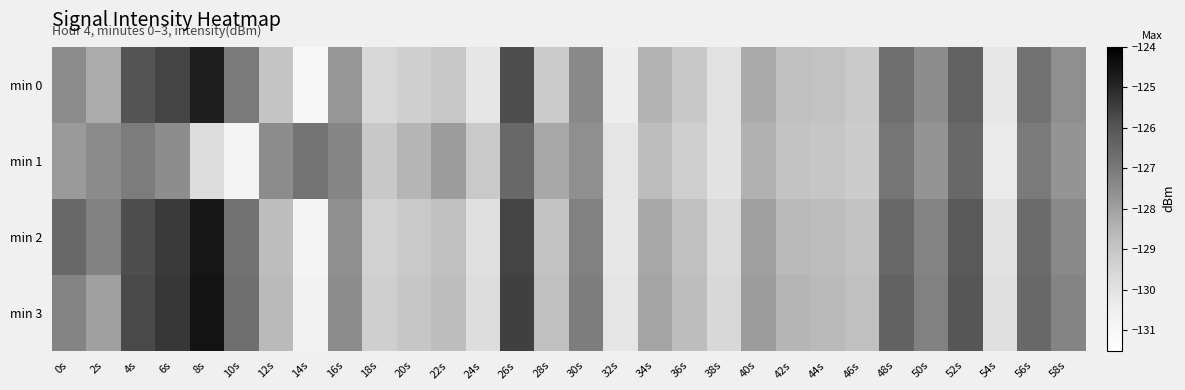

At 2s, list the series in order from largest to smallest.

min 2, min 1, min 3, min 0